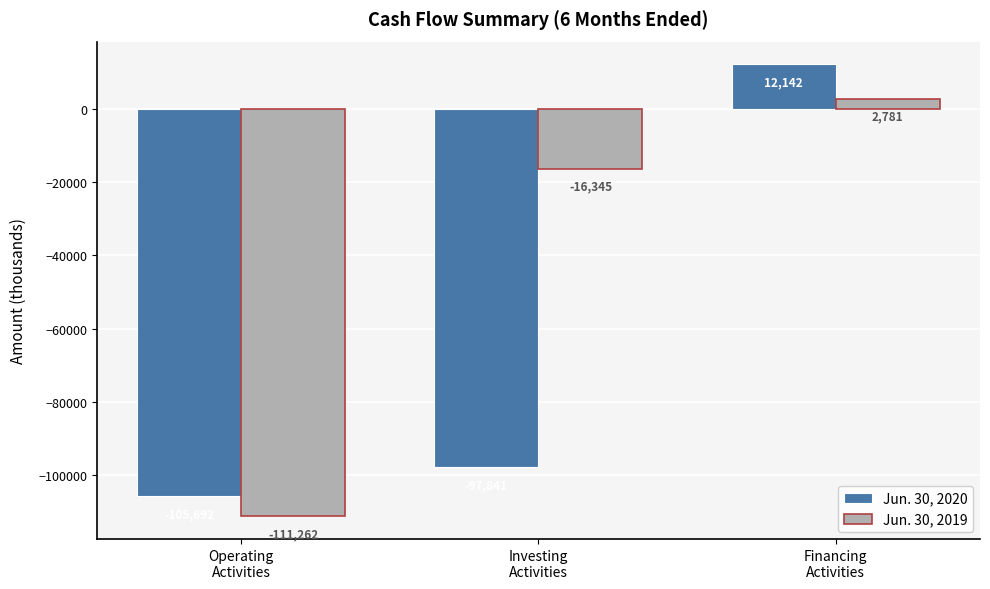

What is the value of the Jun. 30, 2019 bar at the 1st from the left?

-111262